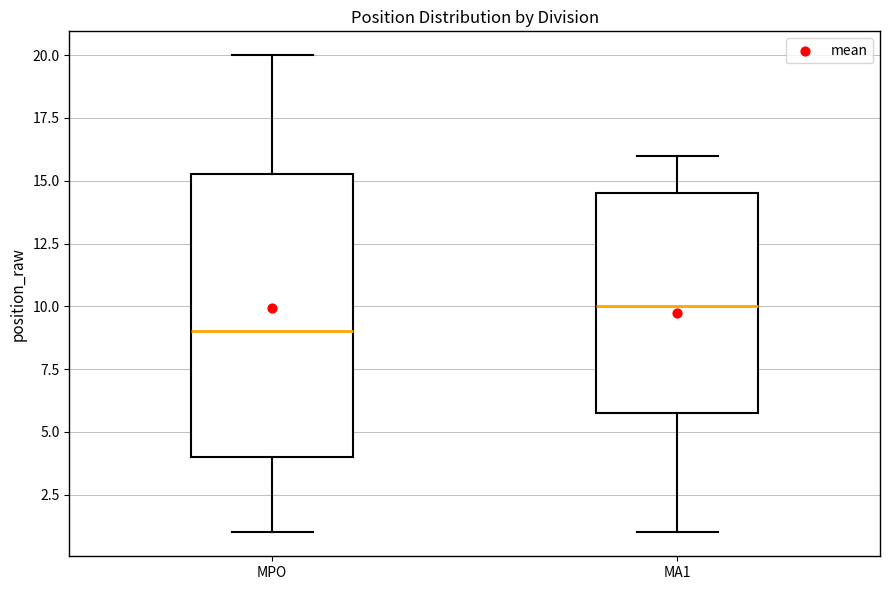

Reading left to right, transcribe this box plot: for each box, give where its median line is, the range the box spans, and where its two whiskers end, as read against the y-axis. The values are not printed on the chart, so give them approximately, as read against the axis.

MPO: median 9.0, box 4.0 to 15.5, whiskers 1.0 to 20.0
MA1: median 10.0, box 6.0 to 14.5, whiskers 1.0 to 16.0